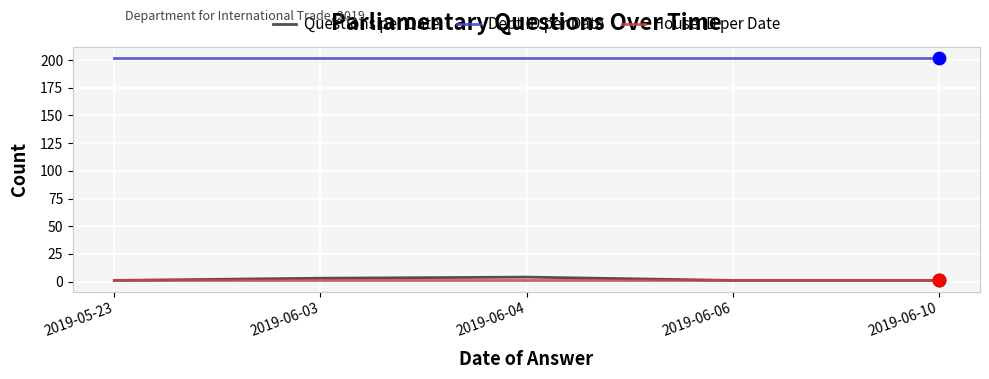

Is the value of House ID per Date at 2019-06-10 greater than the value of Questions per Date at 2019-06-03?

No